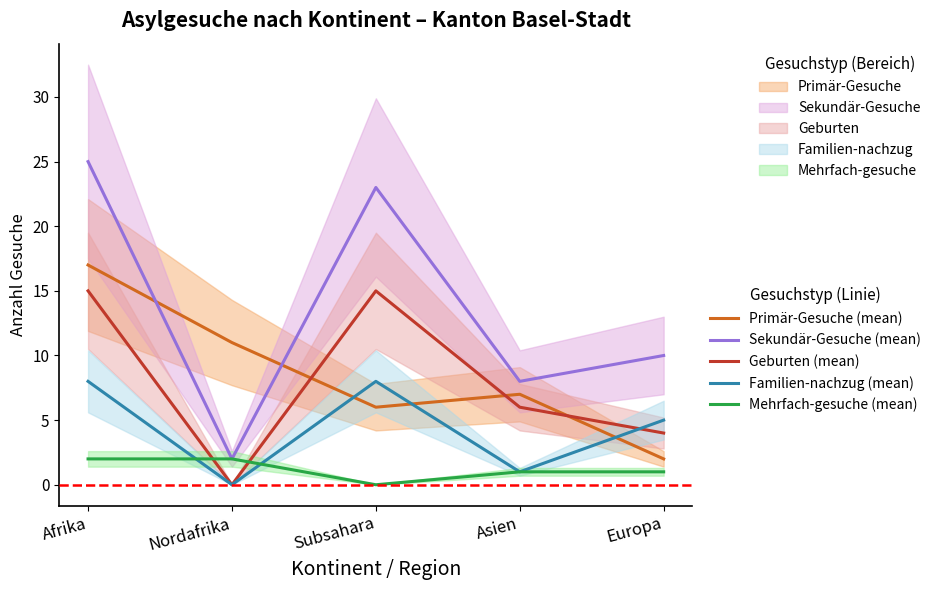

Which category has the highest value in the Familien-nachzug (mean) series?

Afrika